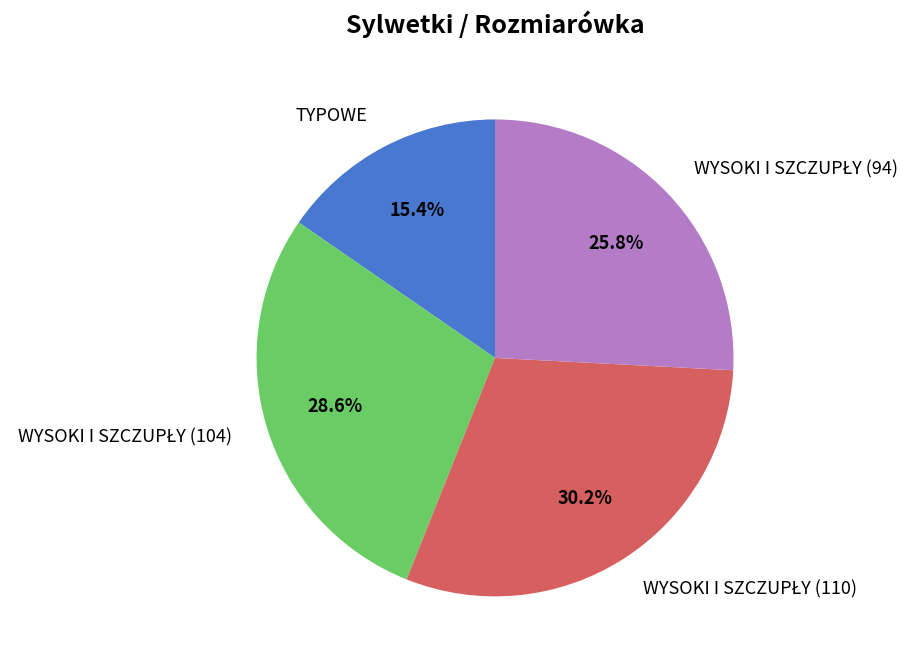

Does TYPOWE account for over 50% of the chart?

No